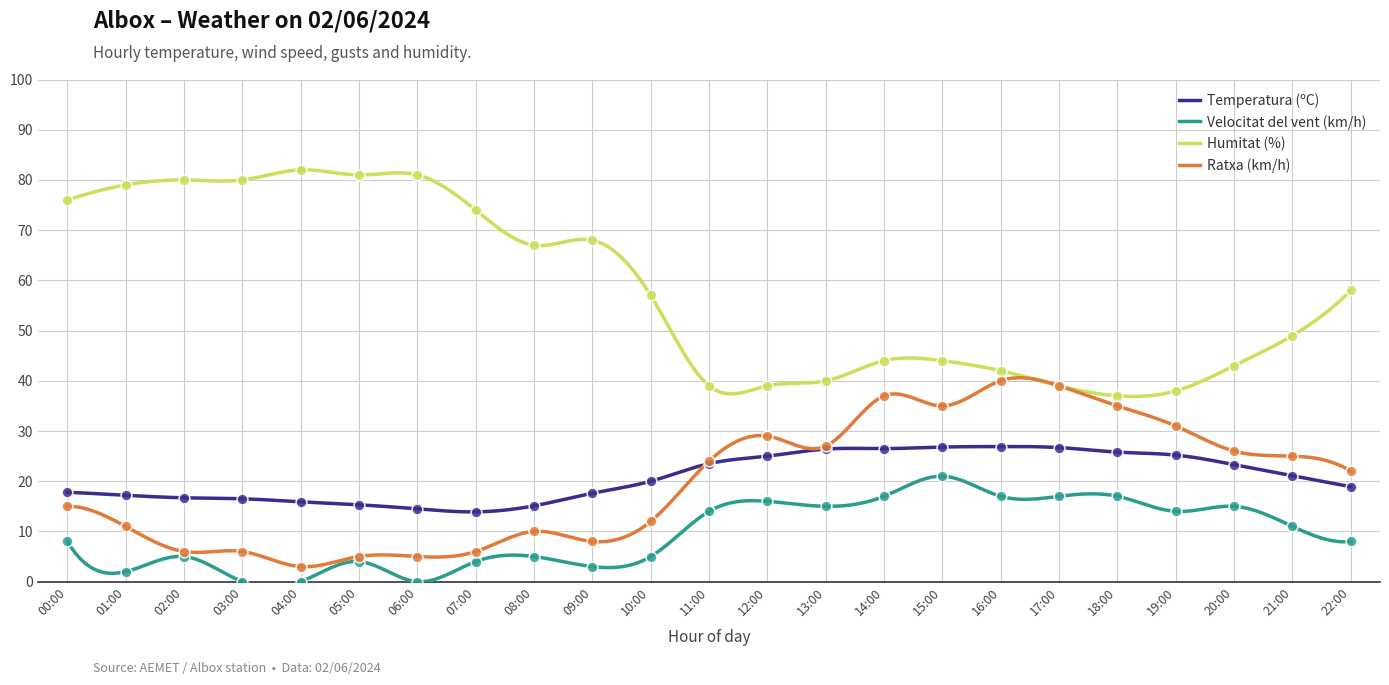

Which series has the largest total across all categories?

Humitat (%)